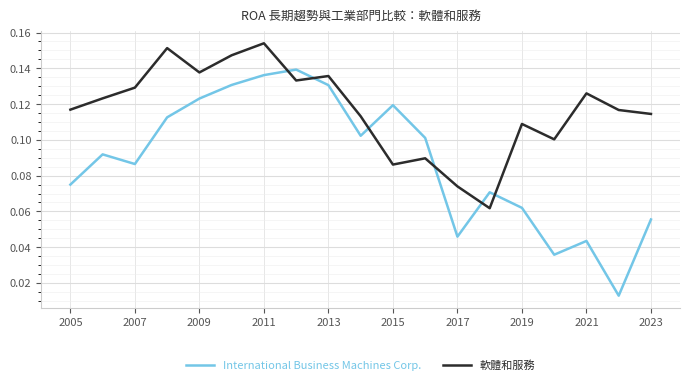

Which series has the largest range (max minus min)?

International Business Machines Corp.